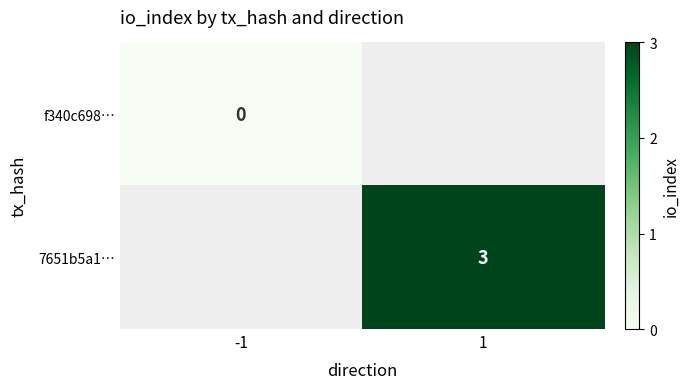

Is the value of f340c698… at 1 greater than the value of 7651b5a1… at 1?

No